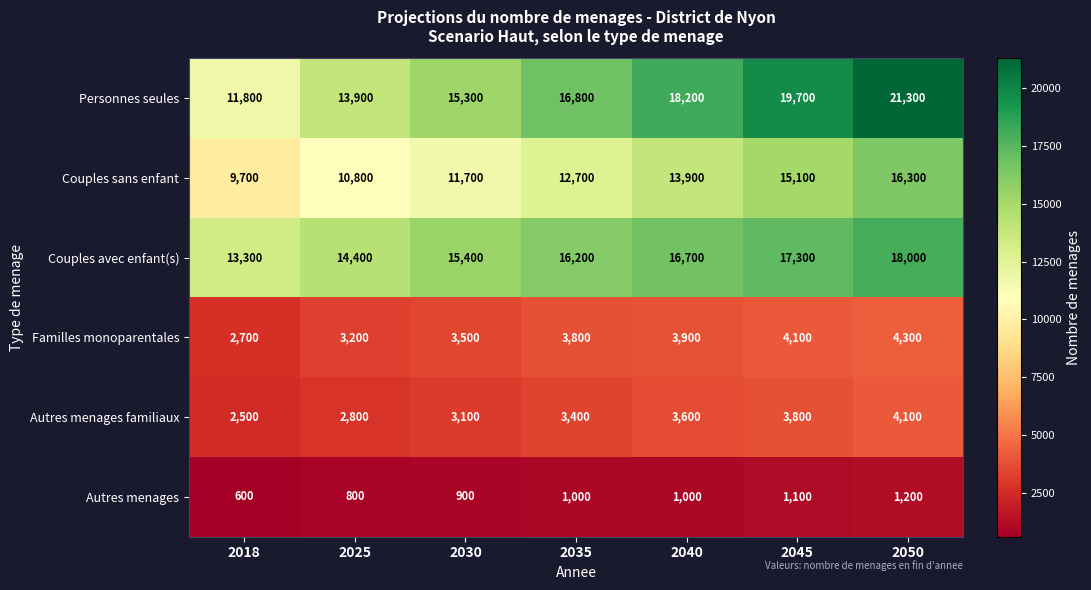

What is the approximate value of Personnes seules at 2035?

16800